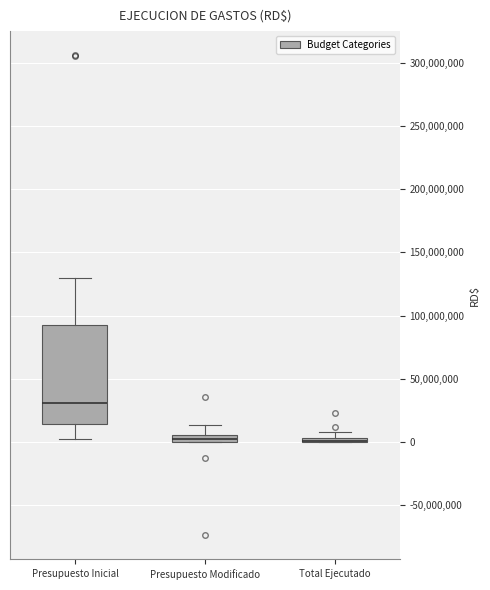

Where is the upper edge of the box for Presupuesto Inicial on the y-axis? The values are not printed on the chart, so give them approximately, as read against the axis.

90000000